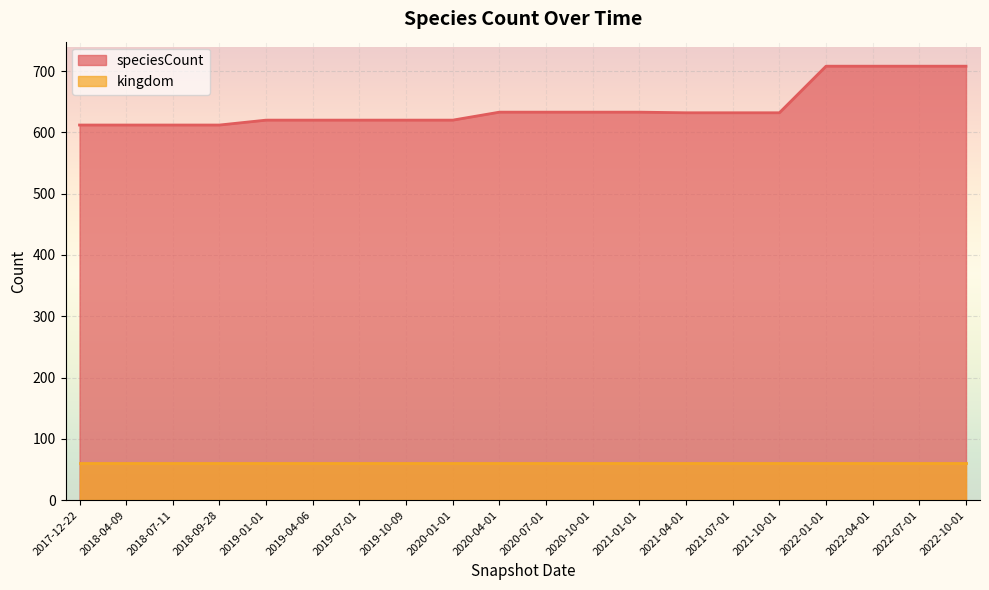

List the labels in order of value, smallest first.

2017-12-22, 2018-04-09, 2018-07-11, 2018-09-28, 2019-01-01, 2019-04-06, 2019-07-01, 2019-10-09, 2020-01-01, 2021-04-01, 2021-07-01, 2021-10-01, 2020-04-01, 2020-07-01, 2020-10-01, 2021-01-01, 2022-01-01, 2022-04-01, 2022-07-01, 2022-10-01